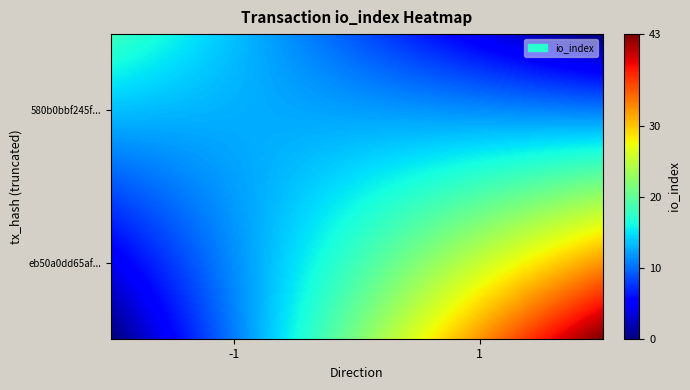

Which has a higher value, -1 or 1?

-1